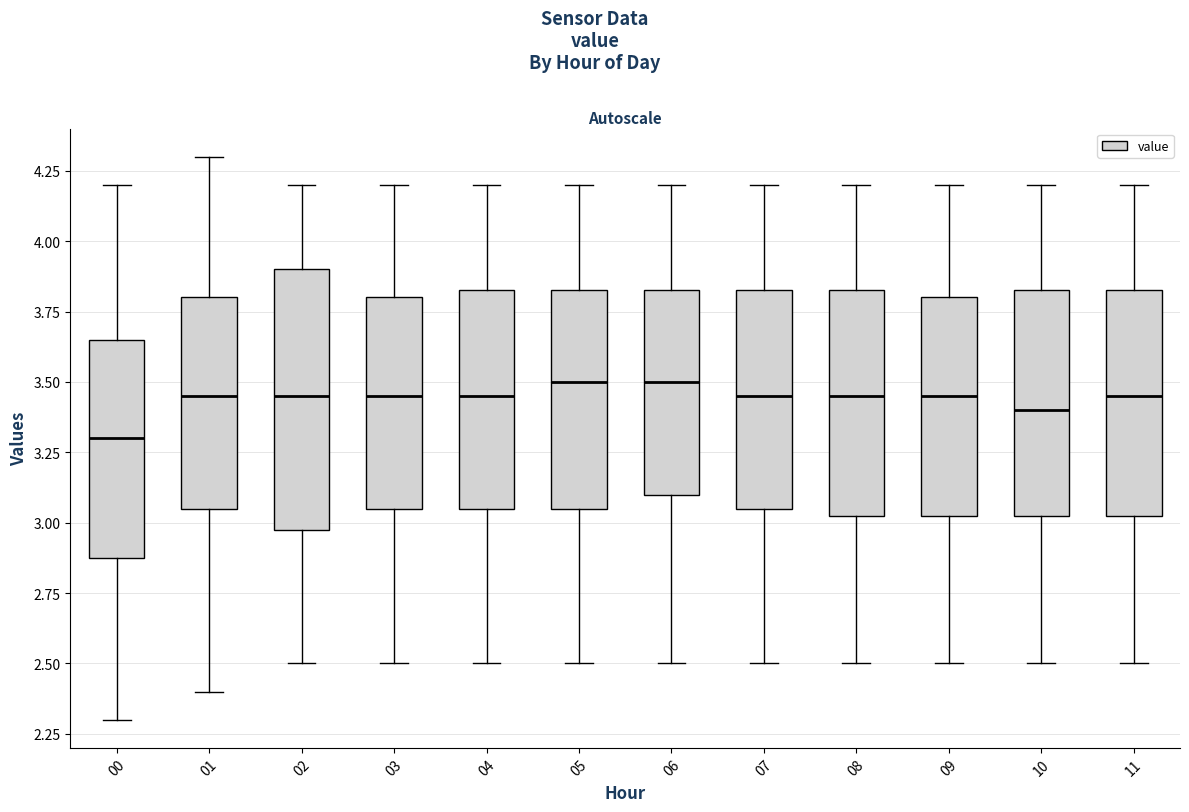

Comparing the boxes themselves (not the whiskers), which one is the tallest?

02